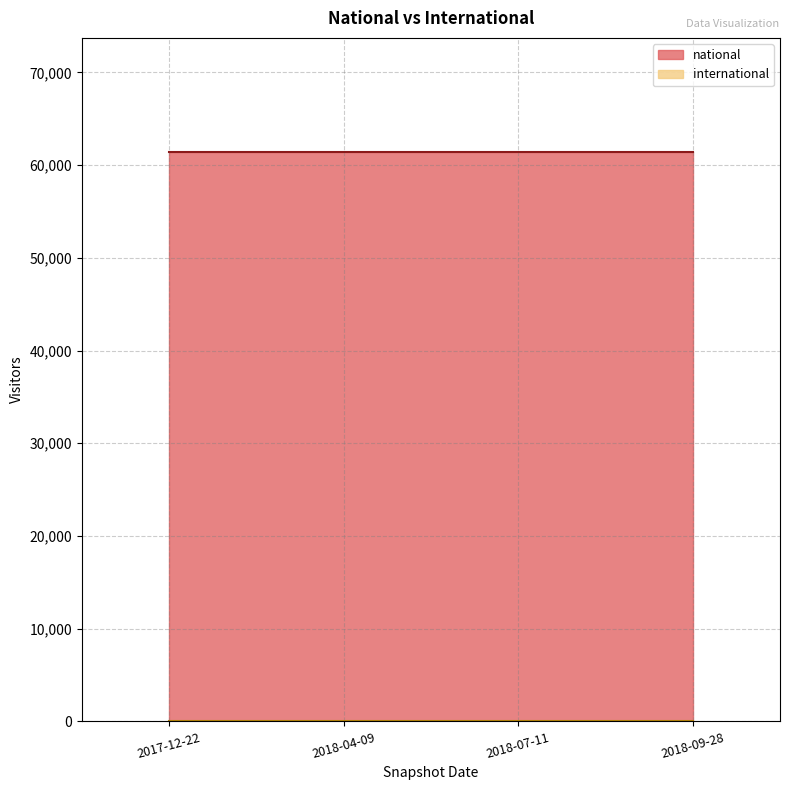

What is the label of the 4th point from the right?

2017-12-22